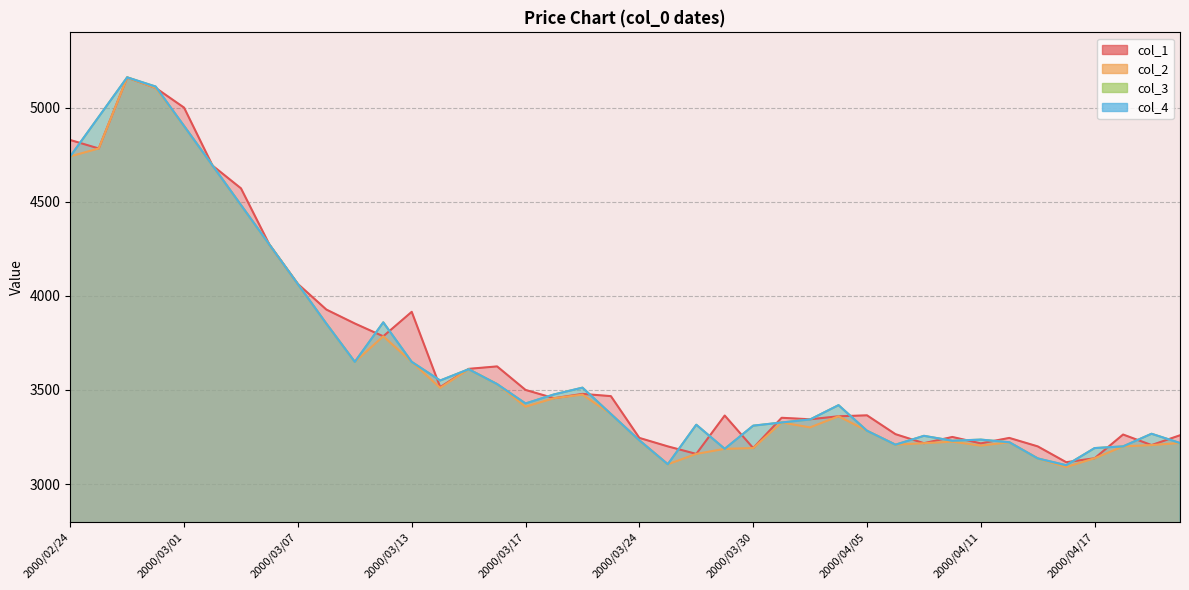

At which label is col_3 closest to 4130?

2000/03/07